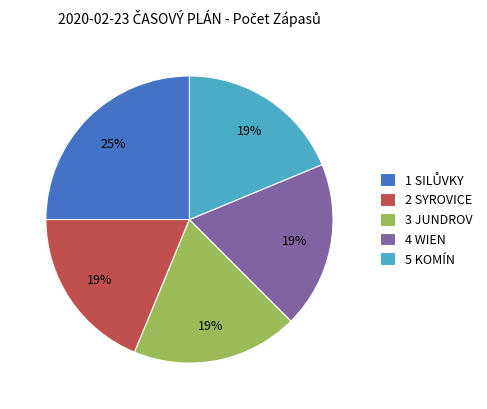

Do 4 WIEN and 5 KOMÍN together represent more than half of the pie?

No